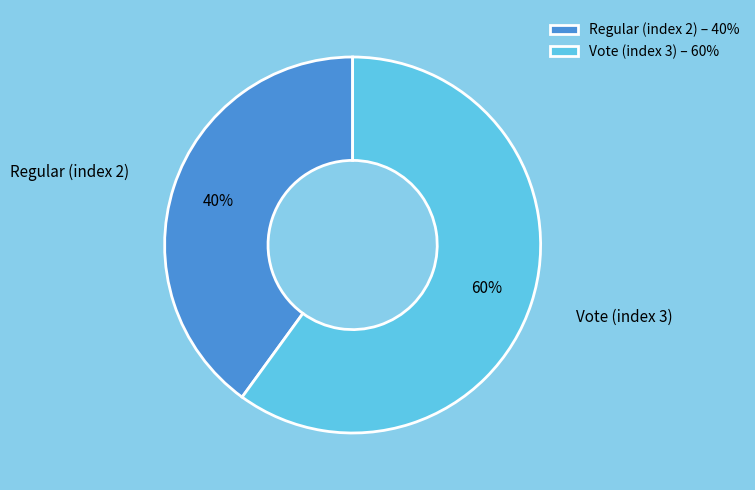

To the nearest percent, what percentage of the pie is Regular (index 2)?

40%